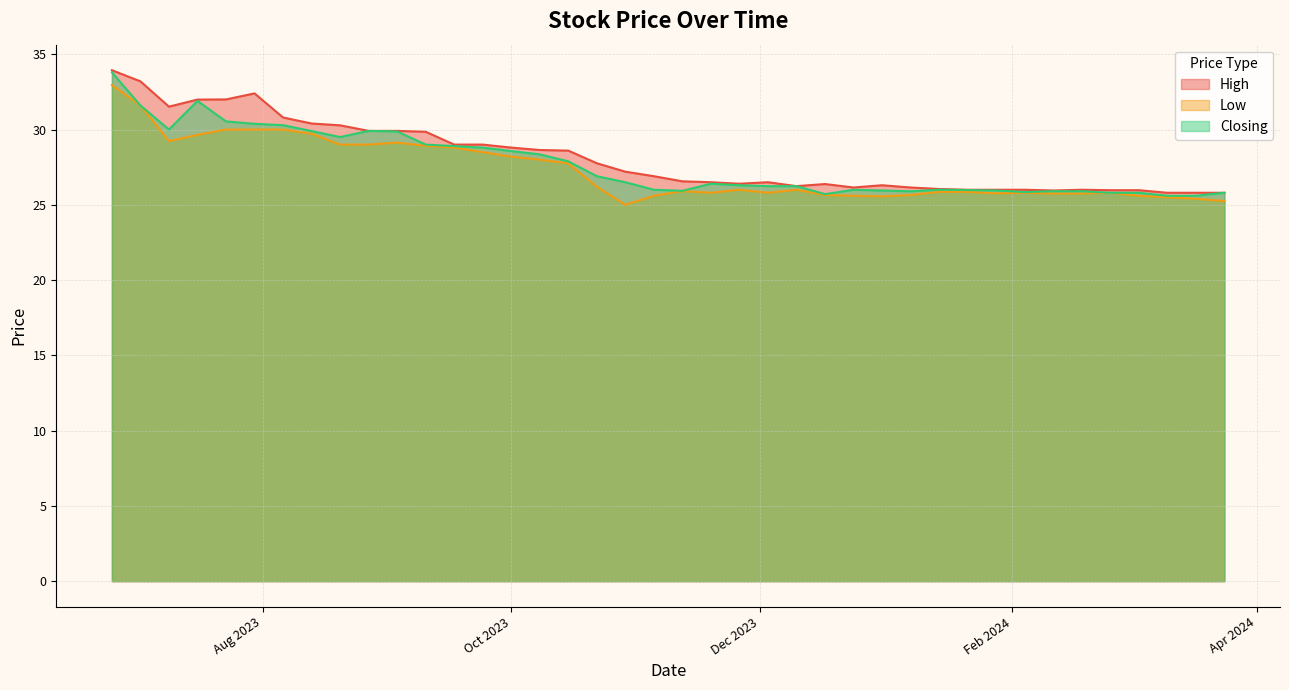

The value of High at 10/09/2023 is 8.9. True or false?

False